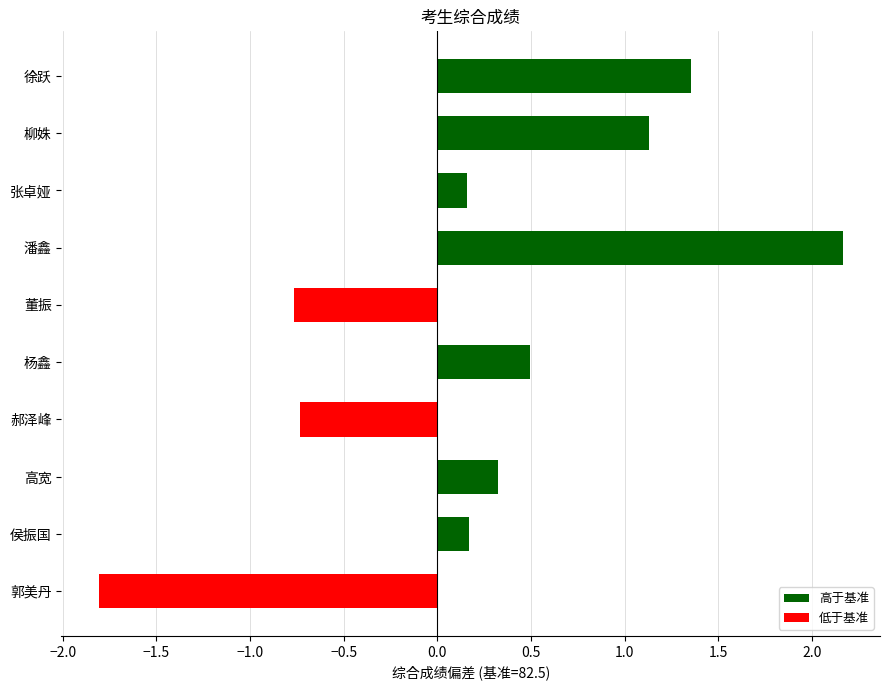

True or false: the data shows -1.0 at 郝泽峰.

False